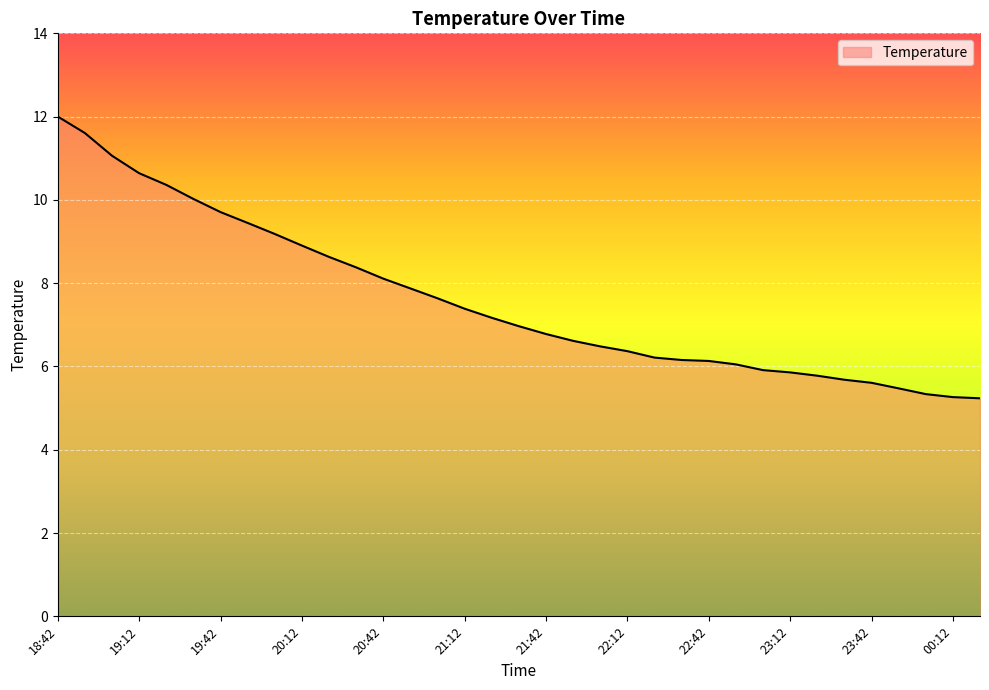

What is the difference between the maximum and minimum values?

6.8